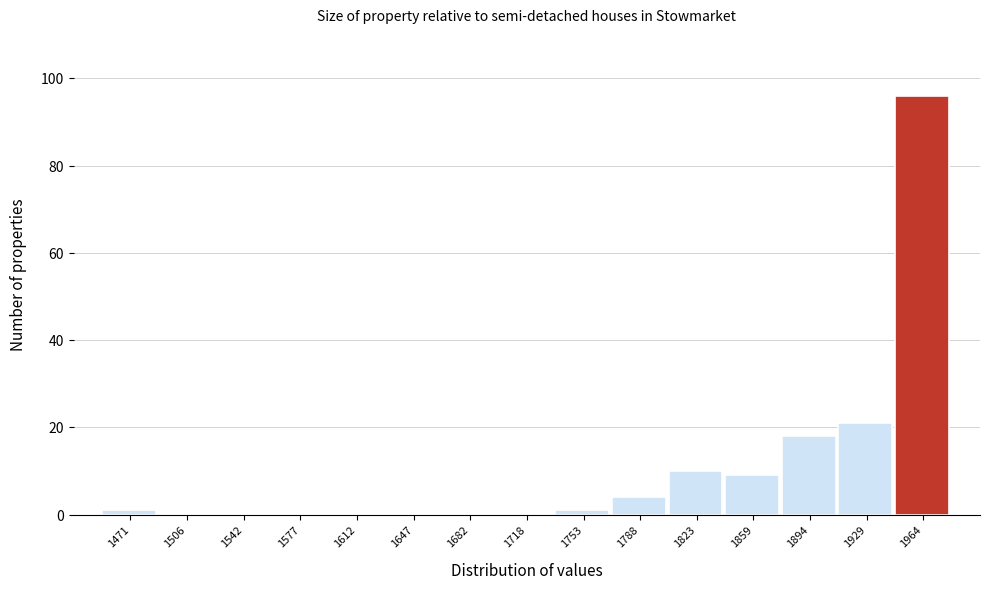

Reading left to right, transcribe all the data shown in this chart.

1471=1	1506=0	1542=0	1577=0	1612=0	1647=0	1682=0	1718=0	1753=1	1788=4	1823=10	1859=9	1894=18	1929=21	1964=96